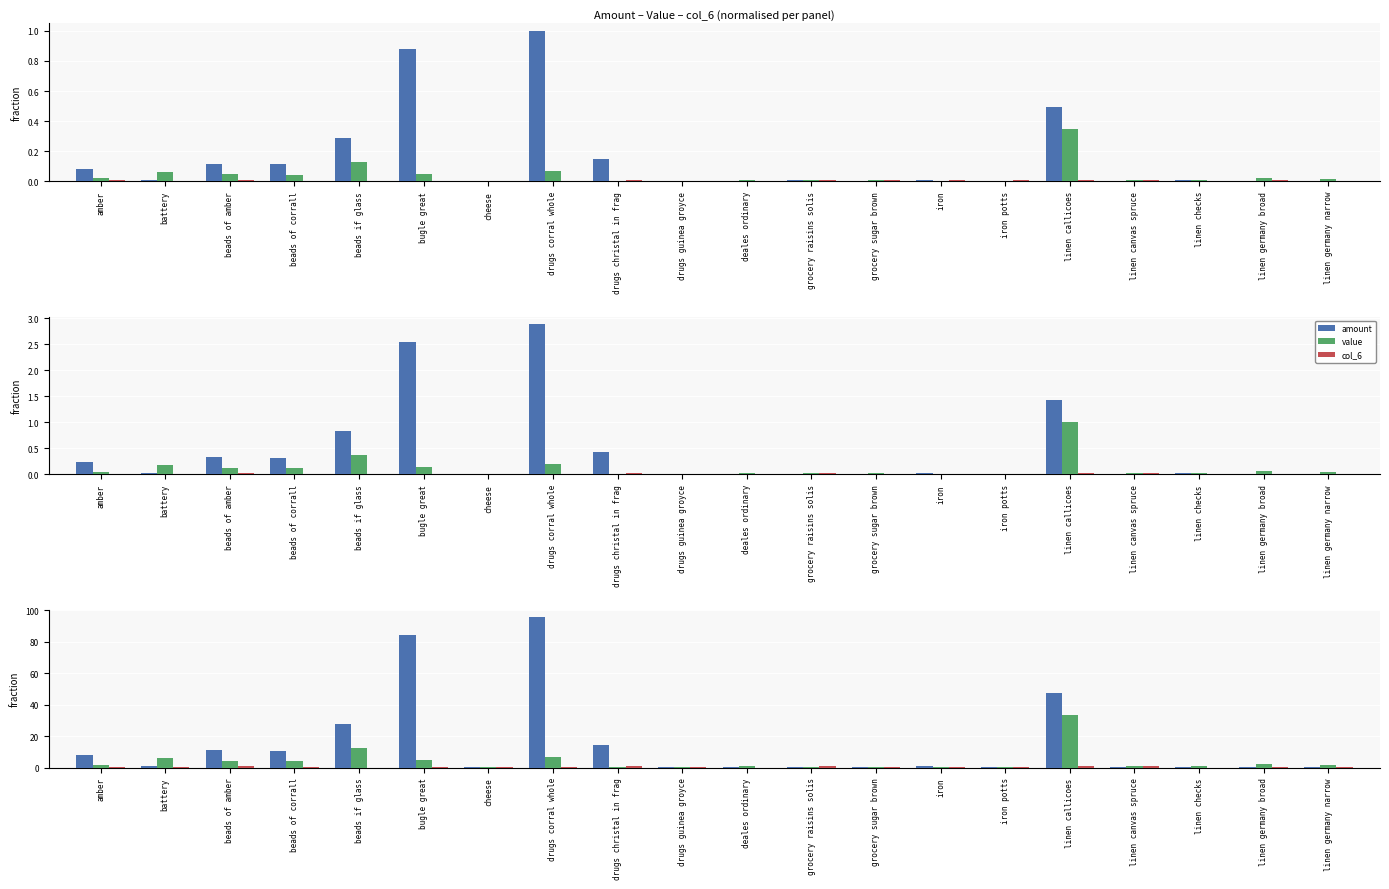

How many groups of bars are there?

20